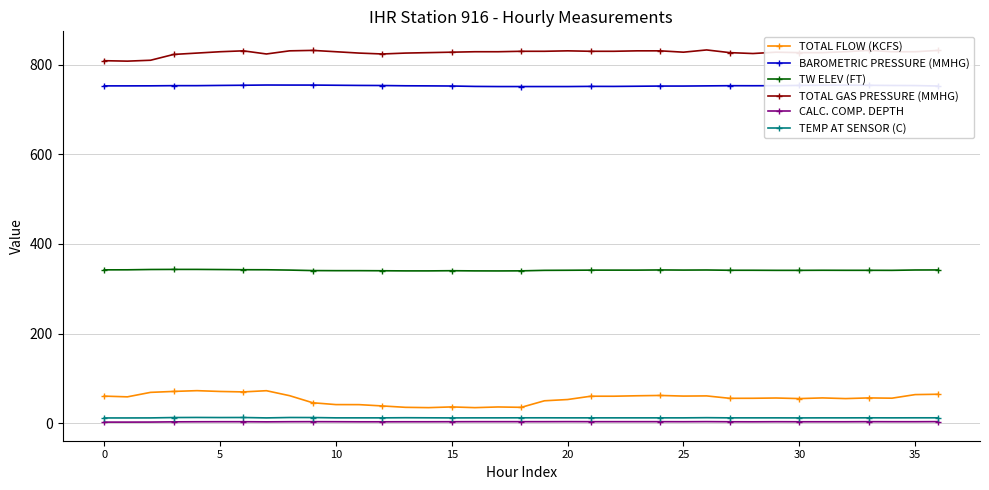

What is the maximum value shown in the chart?

833.0